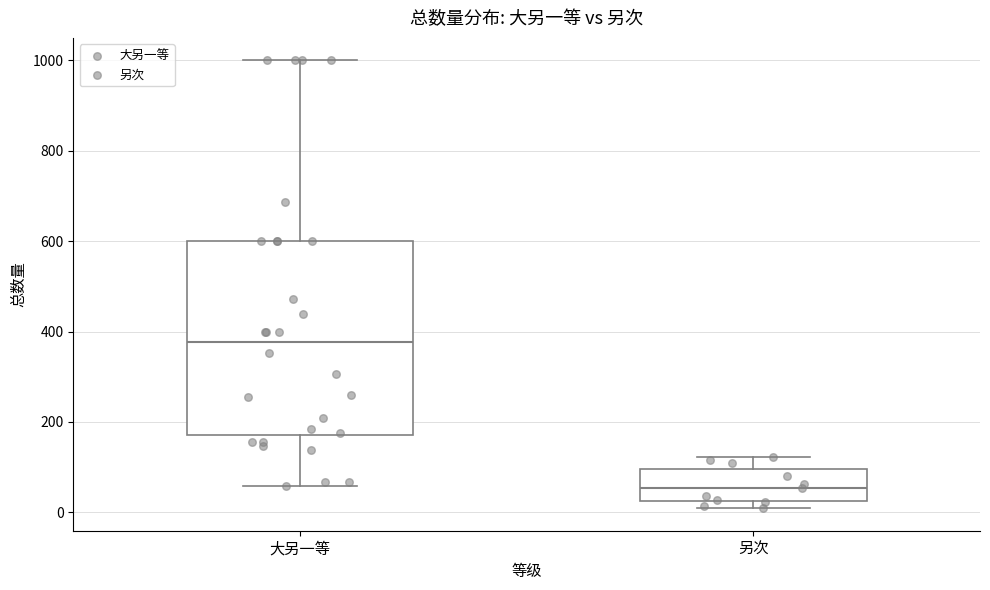

Which box's median line is the highest?

大另一等